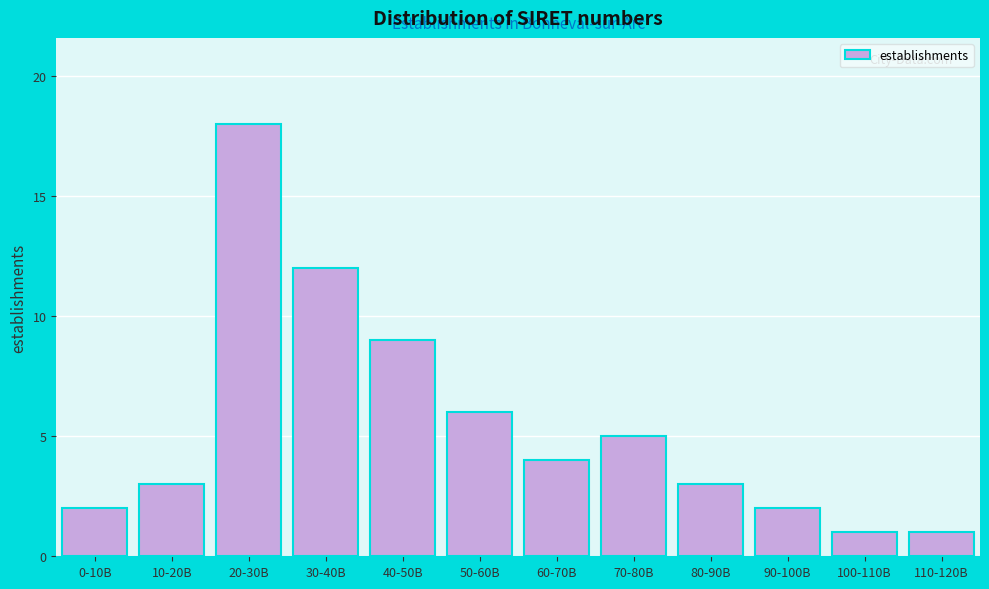

Reading left to right, what are all the values shown in this chart?

2	3	18	12	9	6	4	5	3	2	1	1